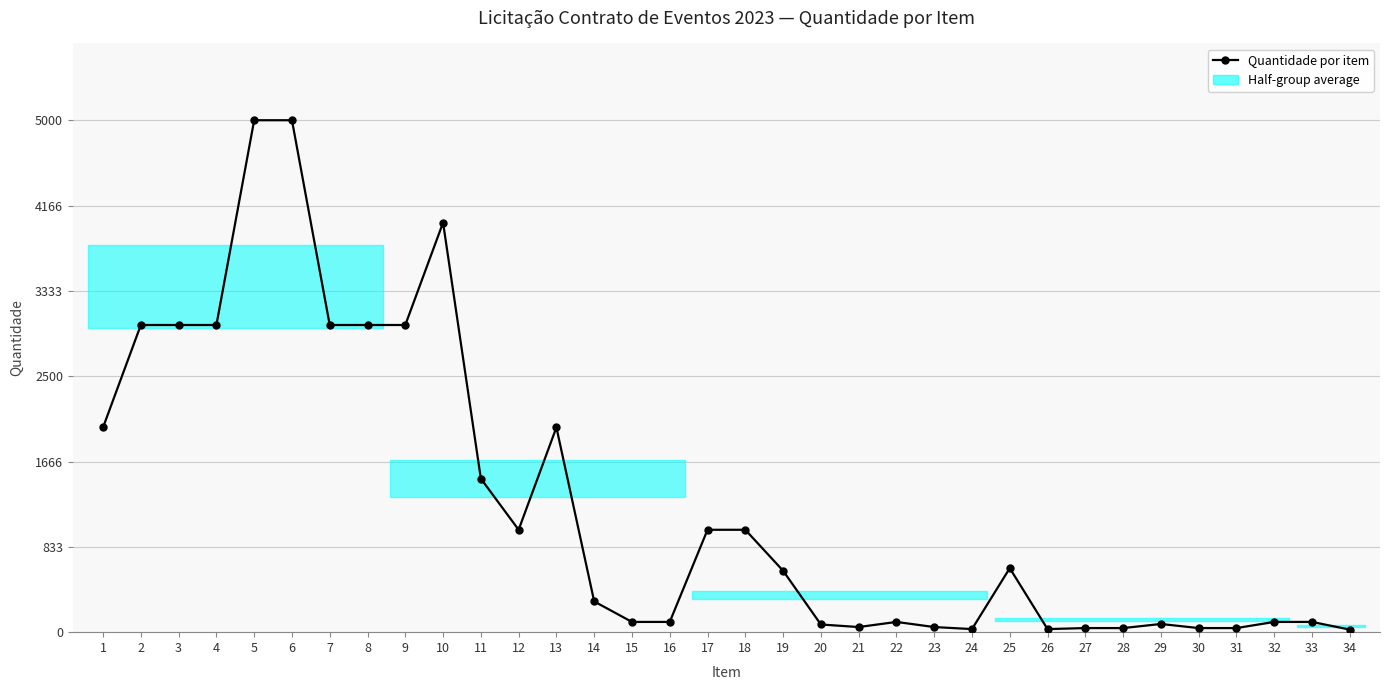

What is the sum of the values at 33 and 30?

140